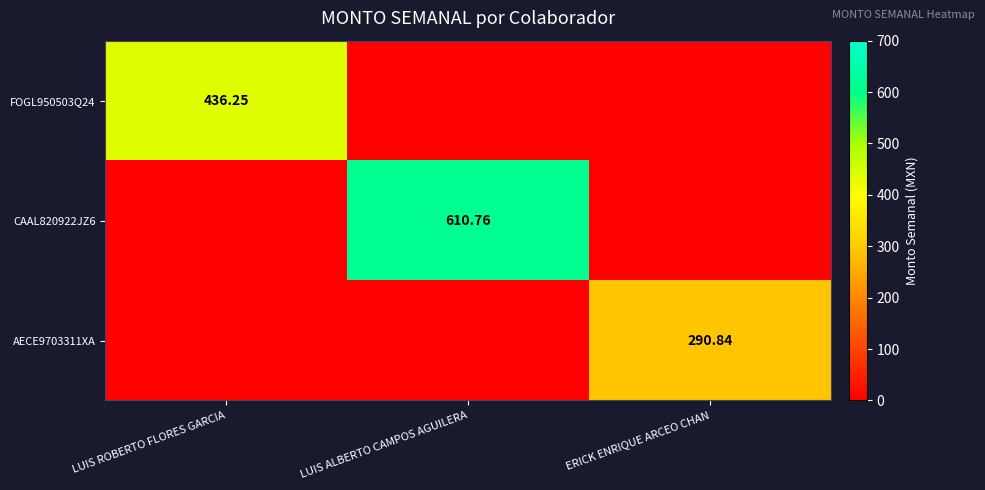

What is the spread (max minus min) of values at ERICK ENRIQUE ARCEO CHAN?

290.8